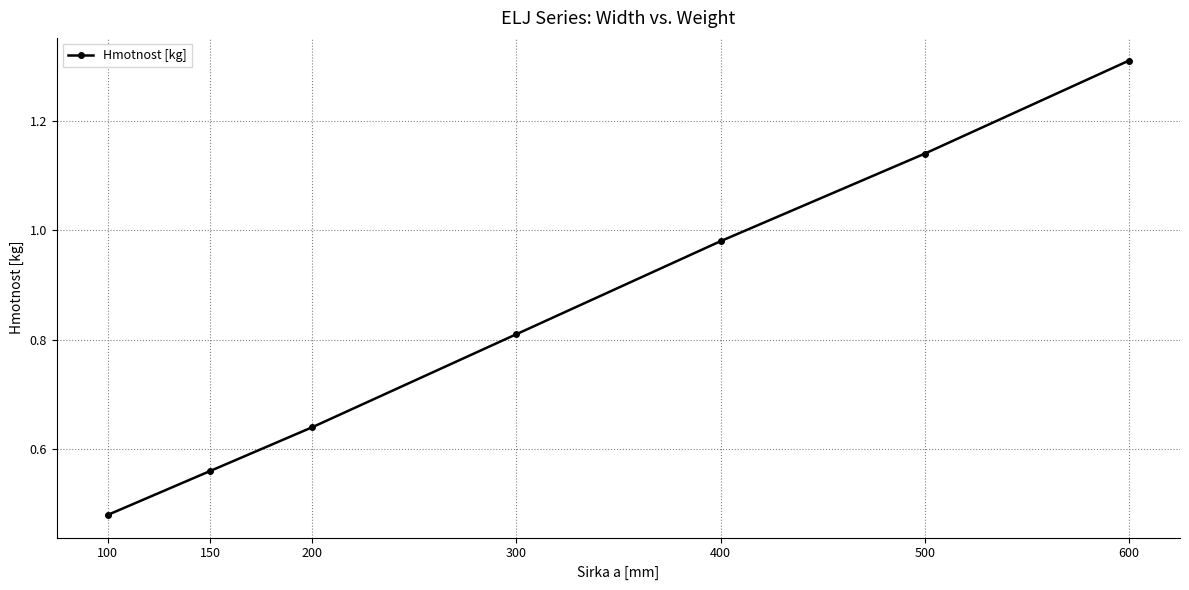

List the labels in order of value, smallest first.

100, 150, 200, 300, 400, 500, 600